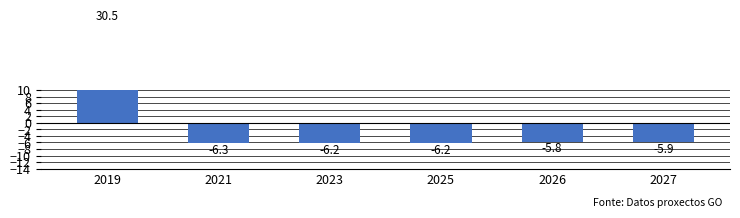

List the labels in order of value, smallest first.

2021, 2025, 2023, 2027, 2026, 2019